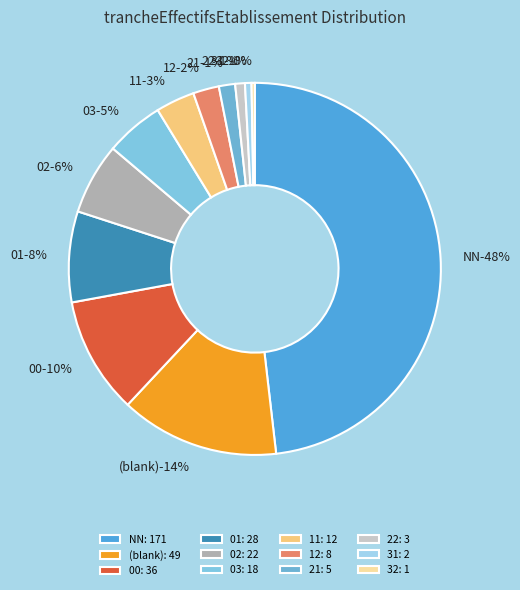

To the nearest percent, what portion does 12 represent?

2%